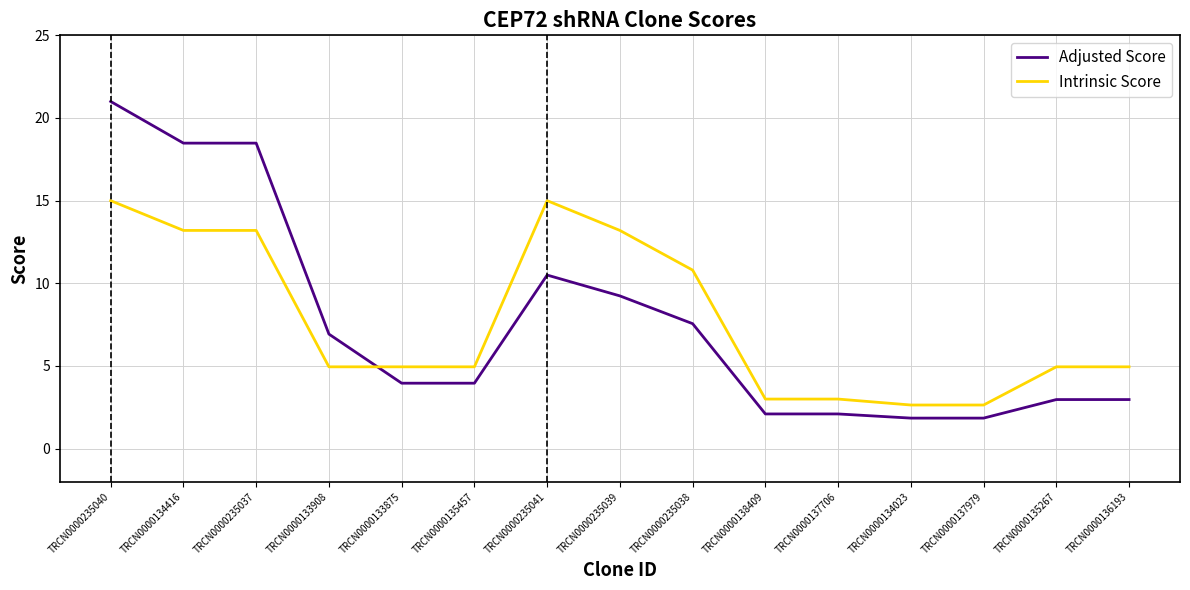

How many lines are shown in the chart?

2